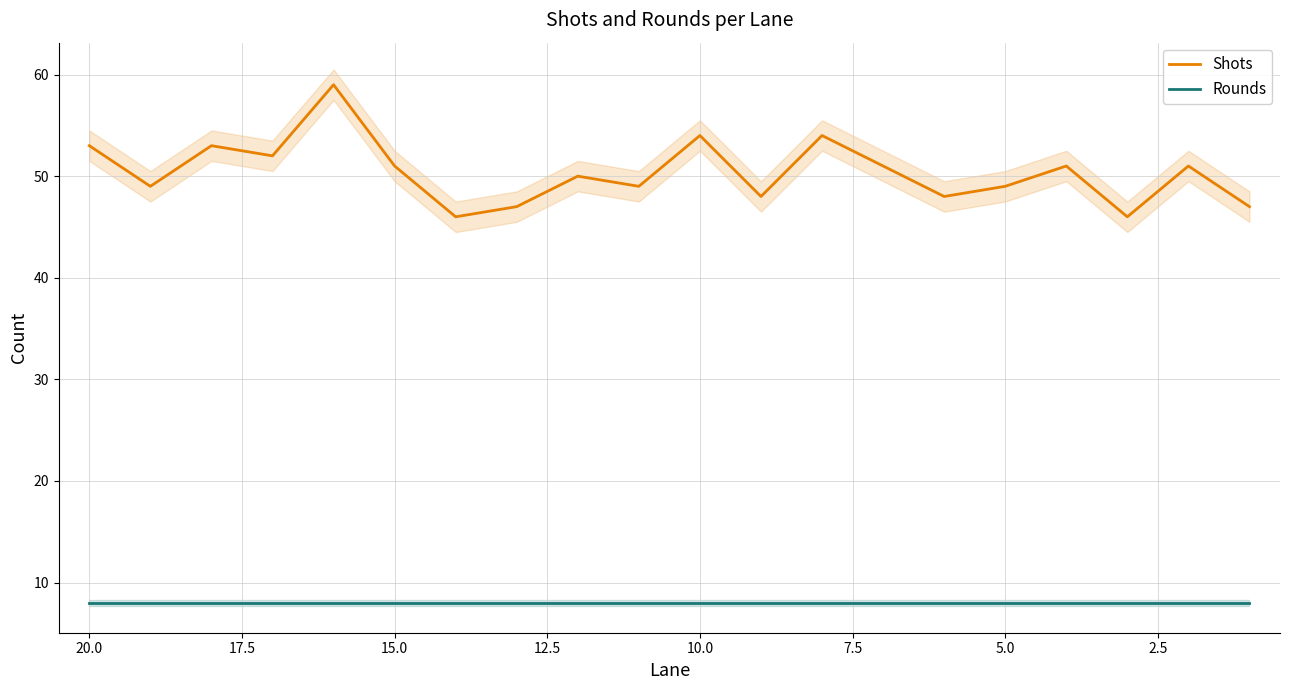

What is the greatest value displayed?

59